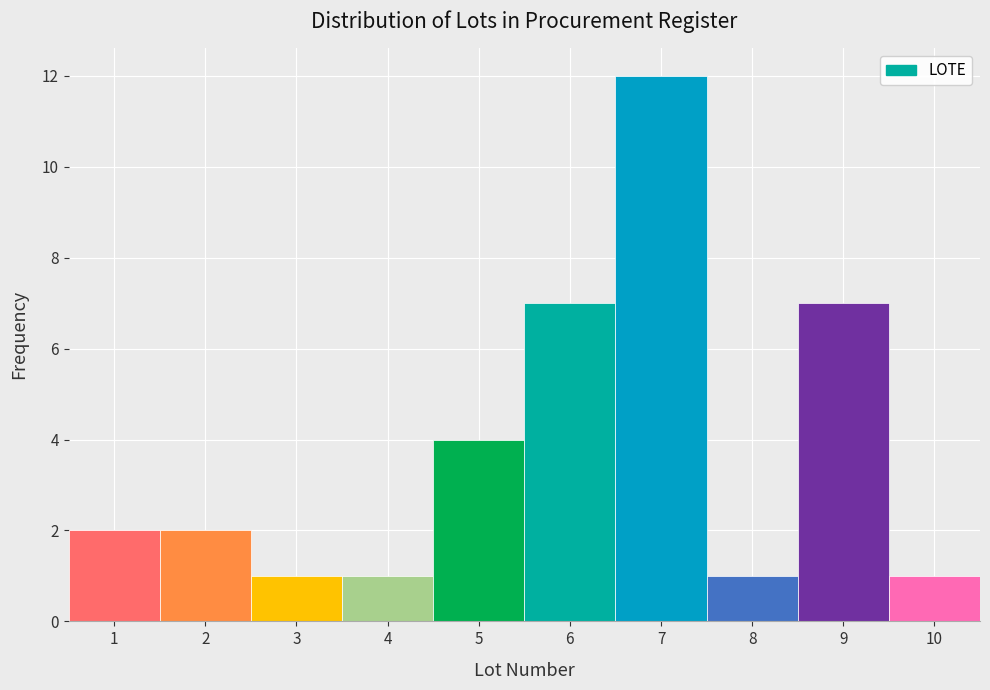

Reading left to right, transcribe this chart: for each bar, give the range it covers on the x-axis and its height. The values are not printed on the chart, so give them approximately, as read against the axis.

0.5 to 1.5: 2
1.5 to 2.5: 2
2.5 to 3.5: 1
3.5 to 4.5: 1
4.5 to 5.5: 4
5.5 to 6.5: 7
6.5 to 7.5: 12
7.5 to 8.5: 1
8.5 to 9.5: 7
9.5 to 10.5: 1